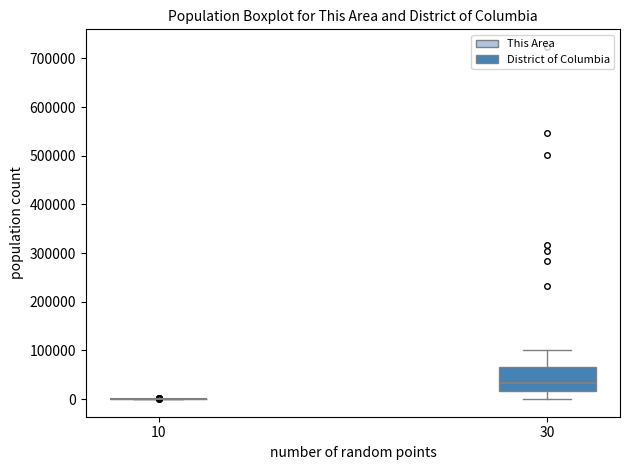

Which box is the tallest, from its lower edge to its upper edge?

30